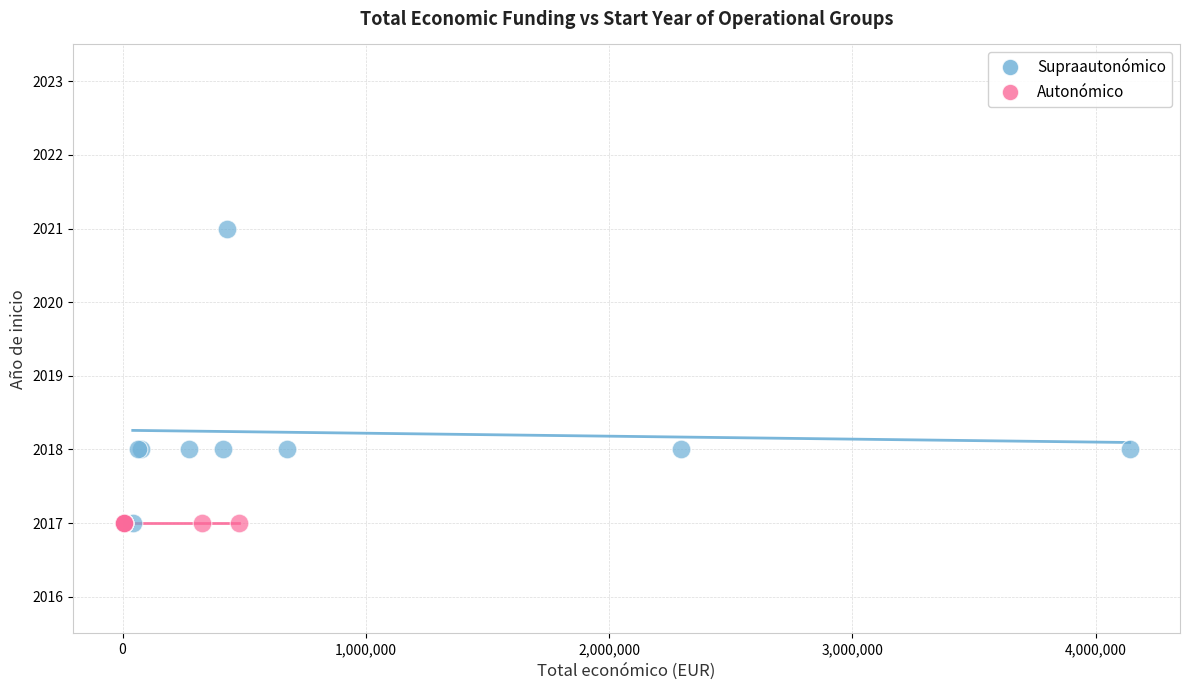

Which series contains the highest Y value?

Supraautonómico